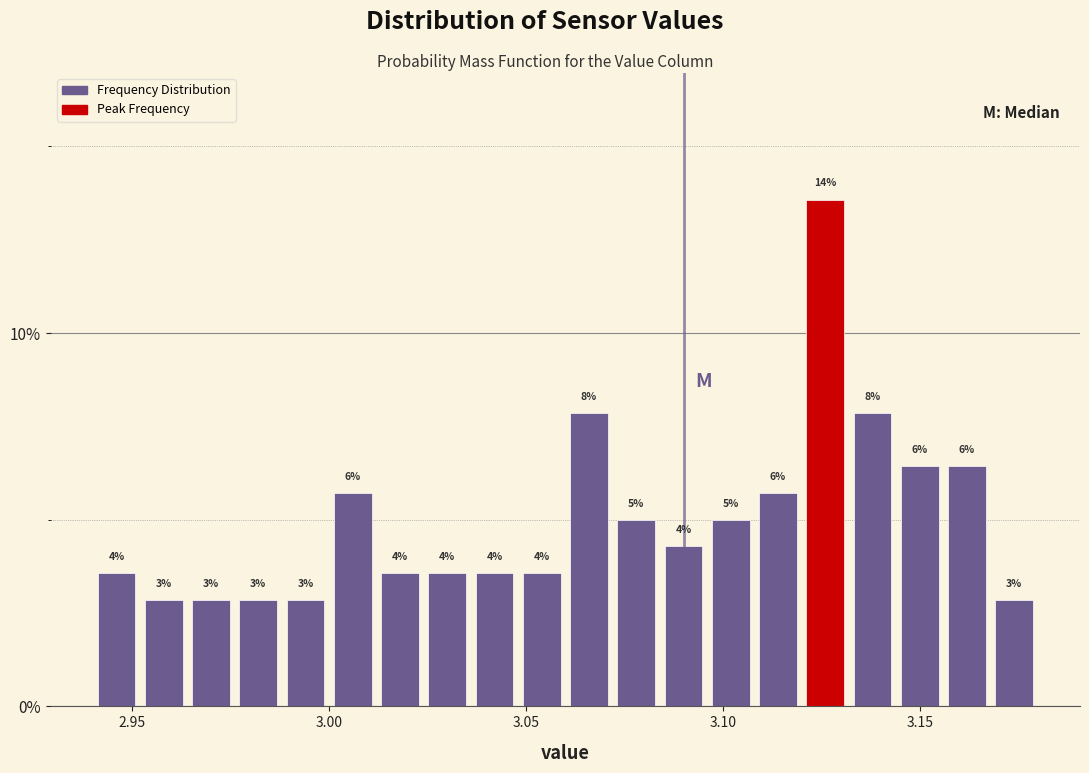

Around what value on the x-axis is the tallest bar? Give the approximate position of its centre, as read against the axis.

3.125